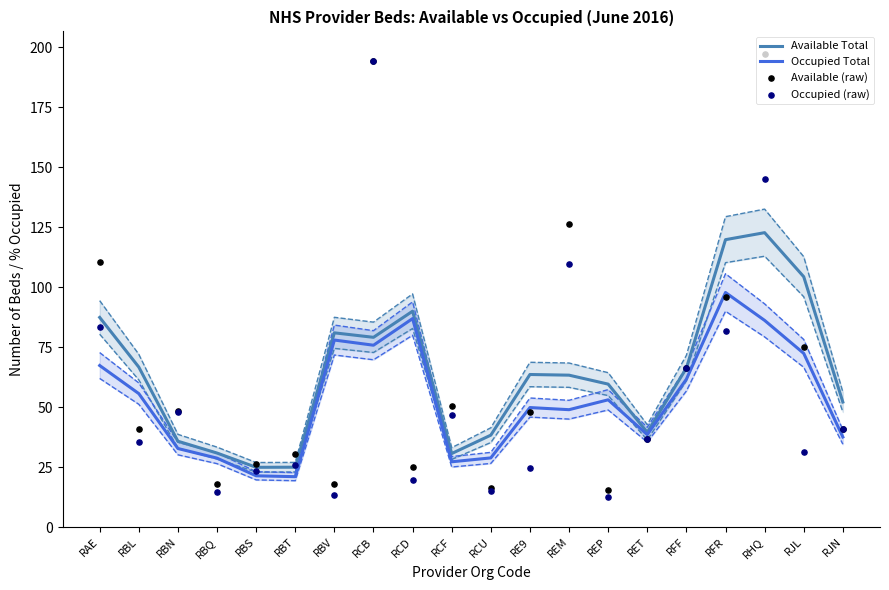

At how many categories does at least one series exceed 103?

6